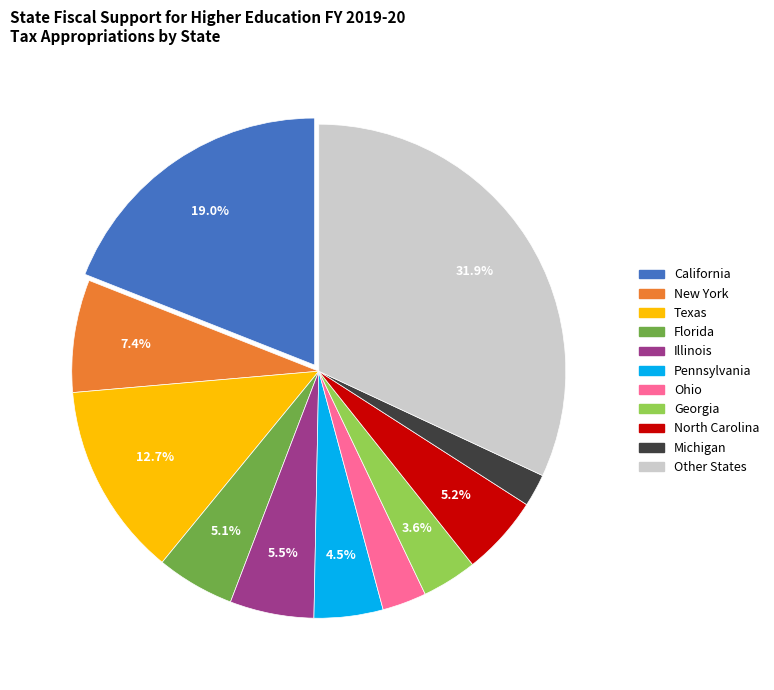

To the nearest percent, what is the difference between the Texas and Ohio slice percentages?

10%